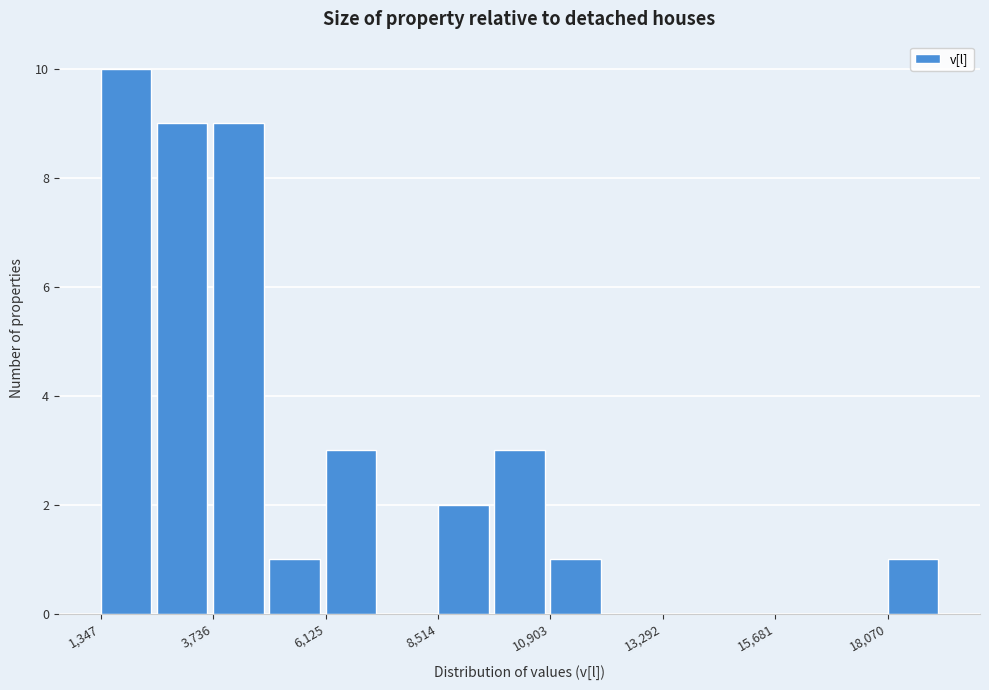

Around what value on the x-axis is the tallest bar? Give the approximate position of its centre, as read against the axis.

2000